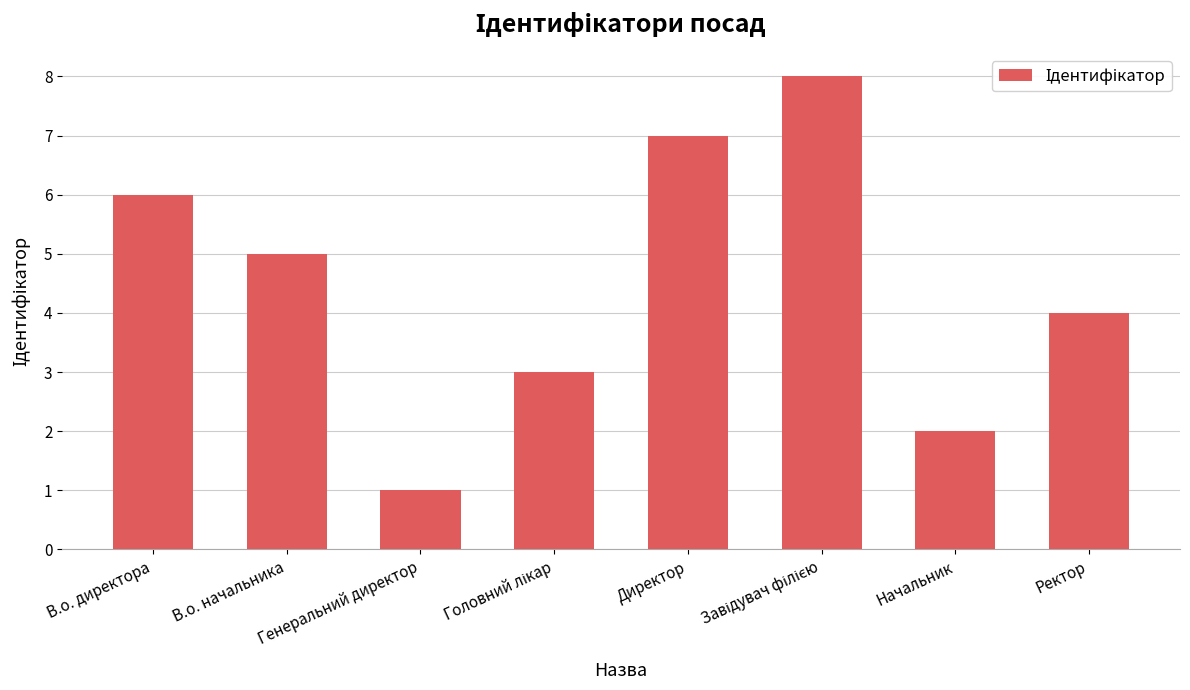

What is the change in value from Директор to Начальник?

-5